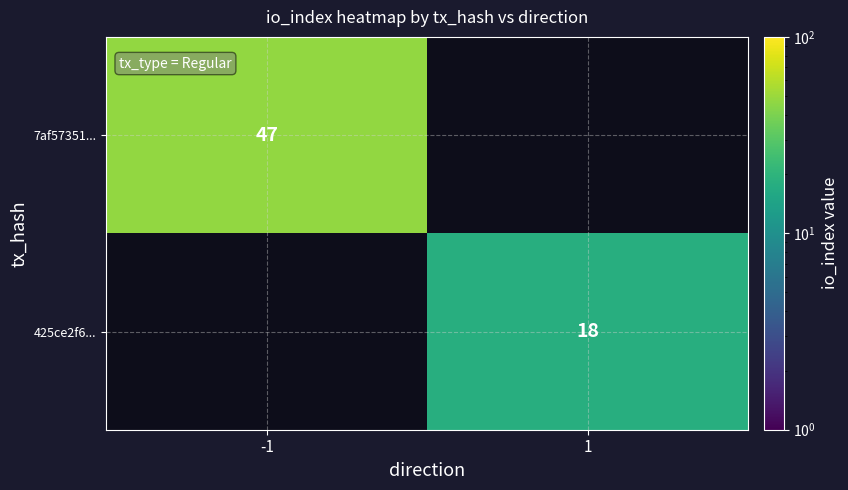

The 425ce2f6... series shows 18 at 1. True or false?

True